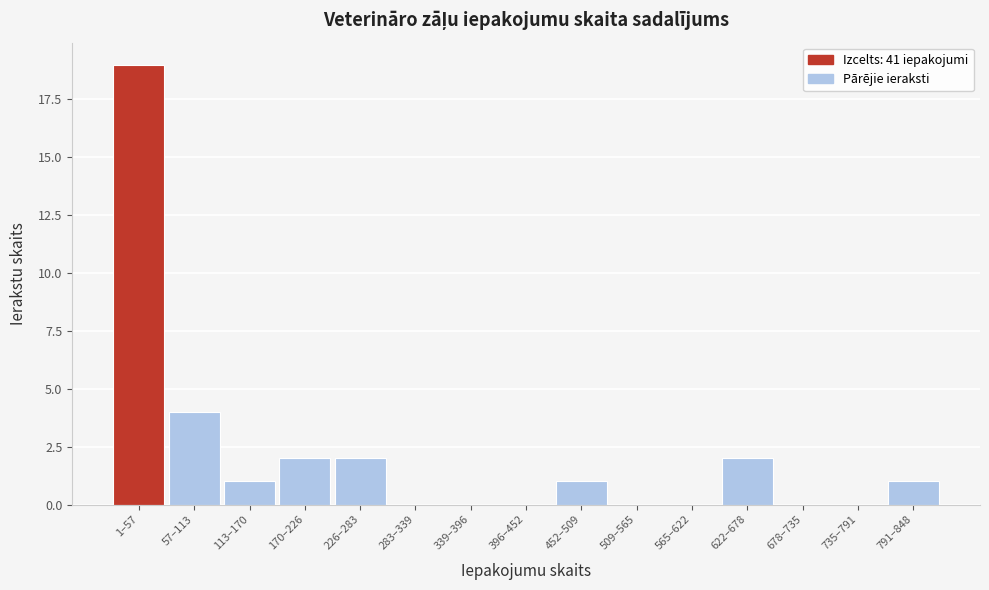

Reading left to right, list all the values displayed in this chart.

1–57=19	57–113=4	113–170=1	170–226=2	226–283=2	283–339=0	339–396=0	396–452=0	452–509=1	509–565=0	565–622=0	622–678=2	678–735=0	735–791=0	791–848=1